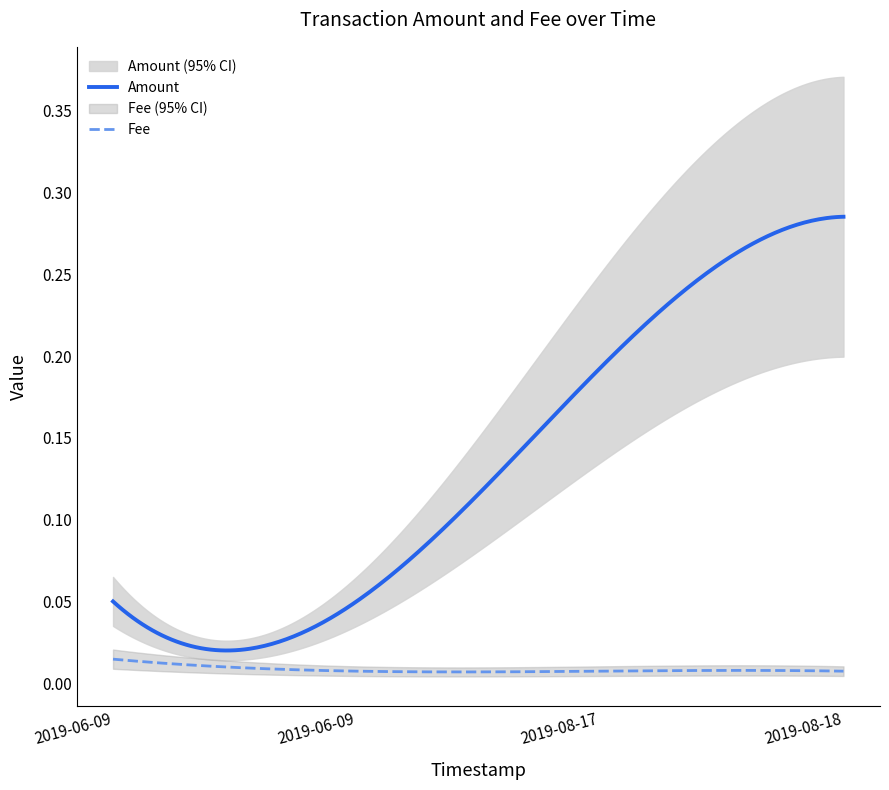

Does the chart have visible grid lines?

No